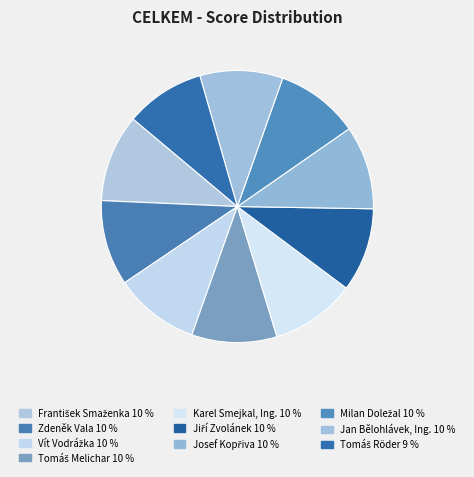

What percentage is the Karel Smejkal, Ing. slice, to the nearest percent?

10%